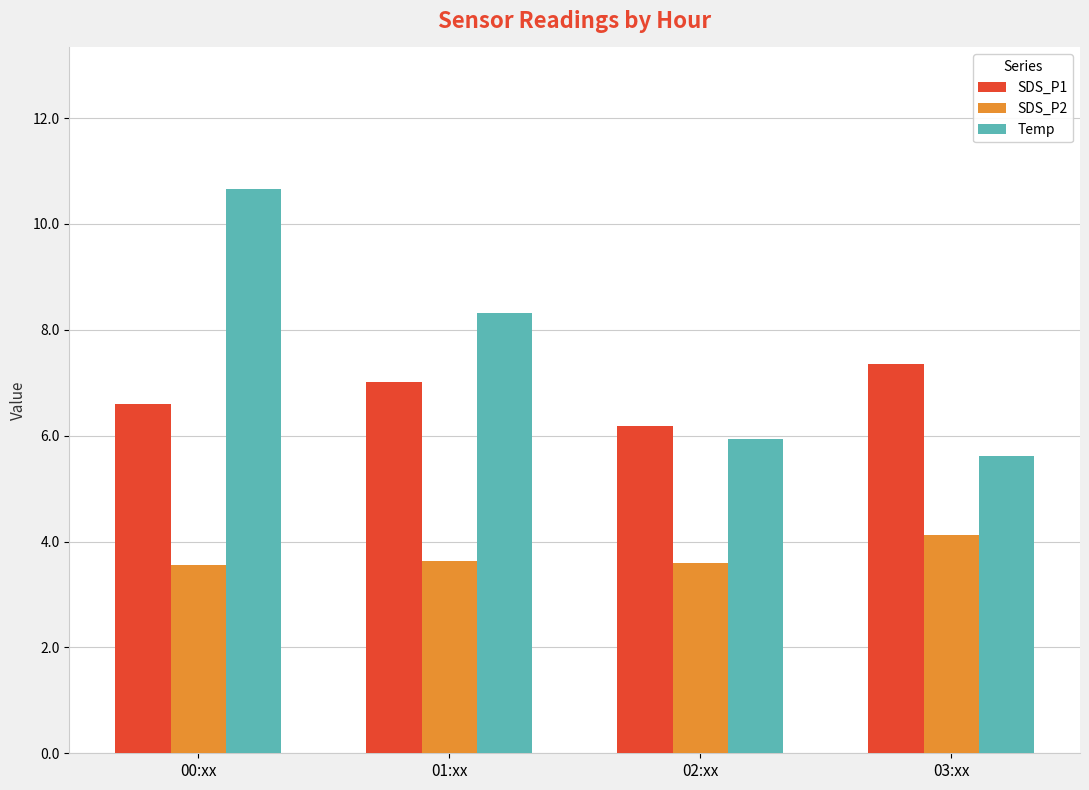

Between 00:xx and 01:xx, which series saw the biggest shift?

Temp